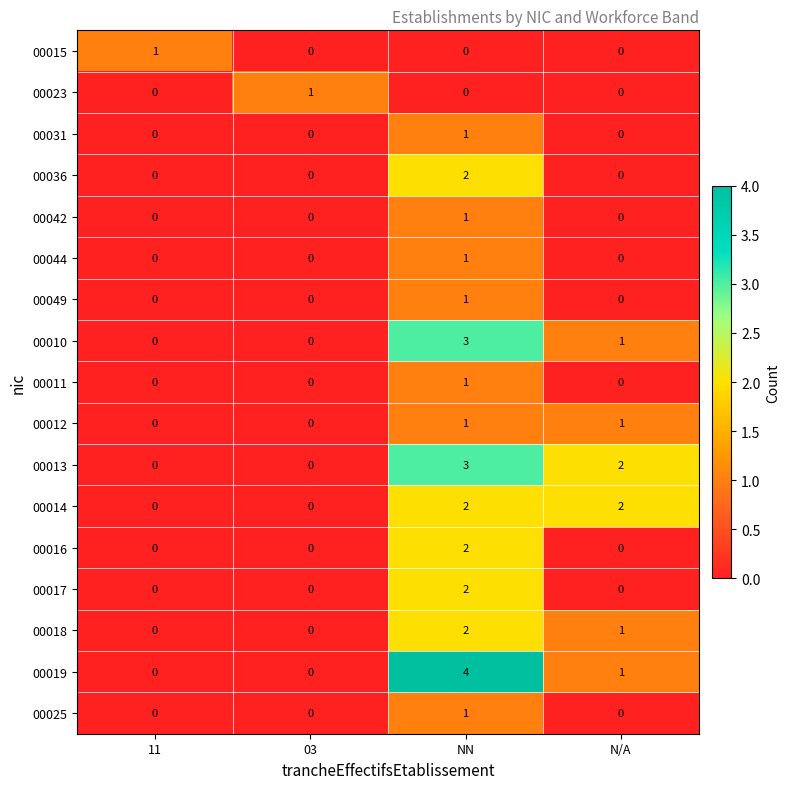

Which label corresponds to the largest value in the chart?

NN